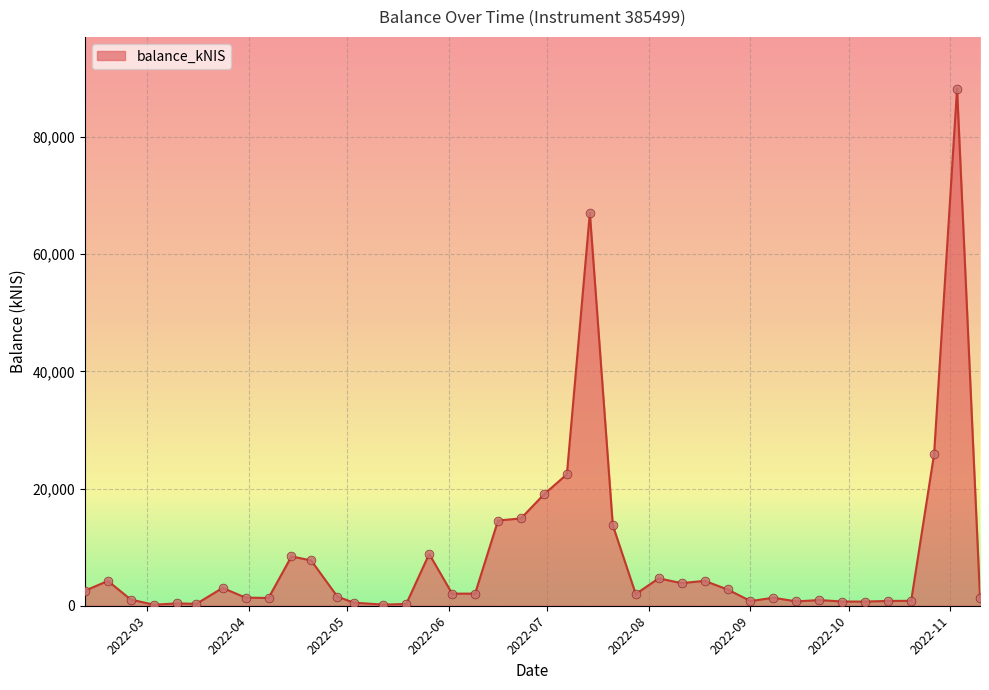

What is the maximum value shown in the chart?

88269.1